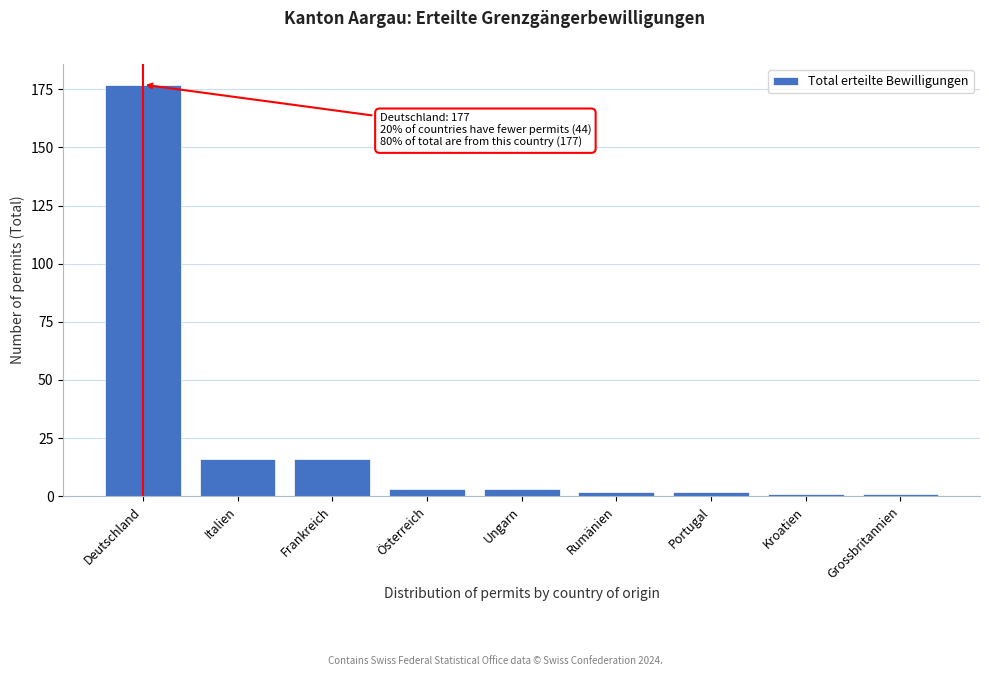

Reading left to right, what are all the values shown in this chart?

177	16	16	3	3	2	2	1	1